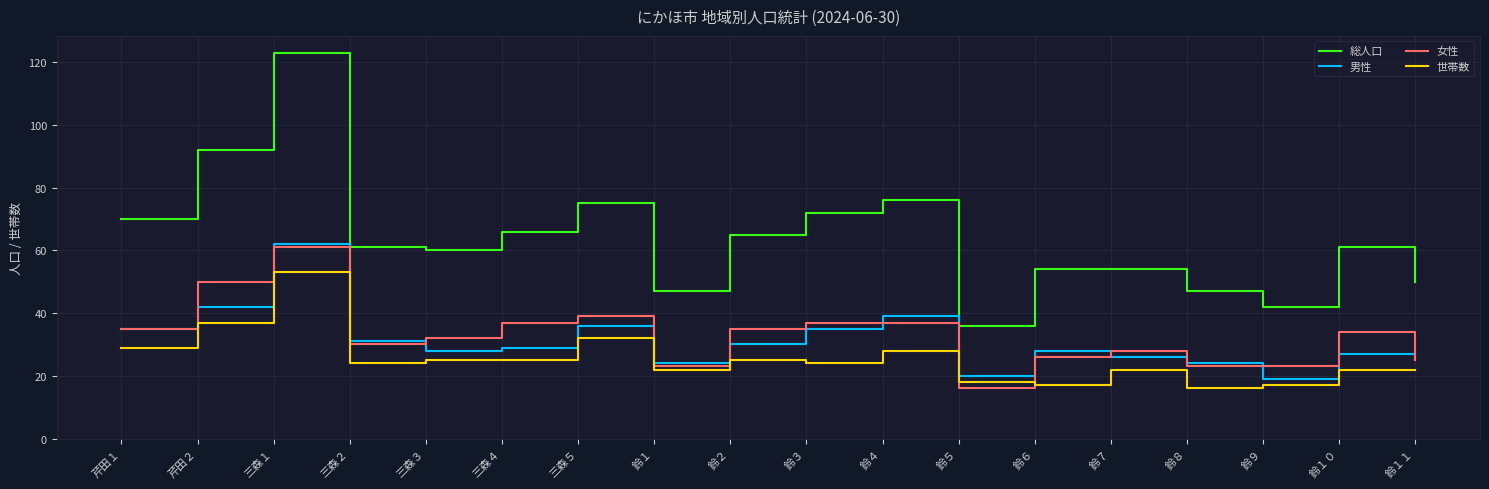

Is it true that 総人口 equals 72 at 鈴６?

False